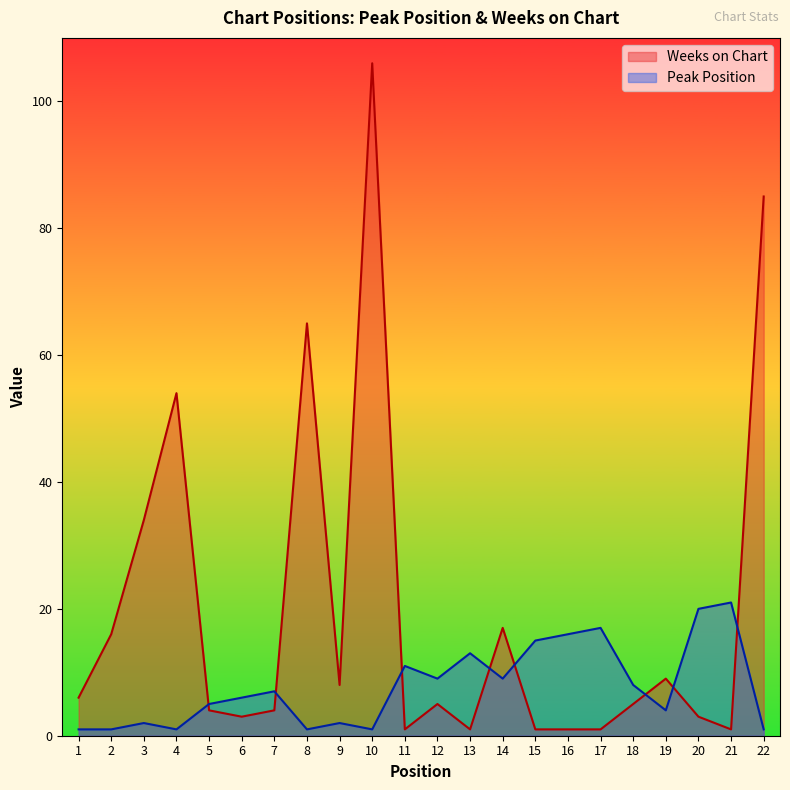

At which label is Weeks on Chart closest to 53?

4